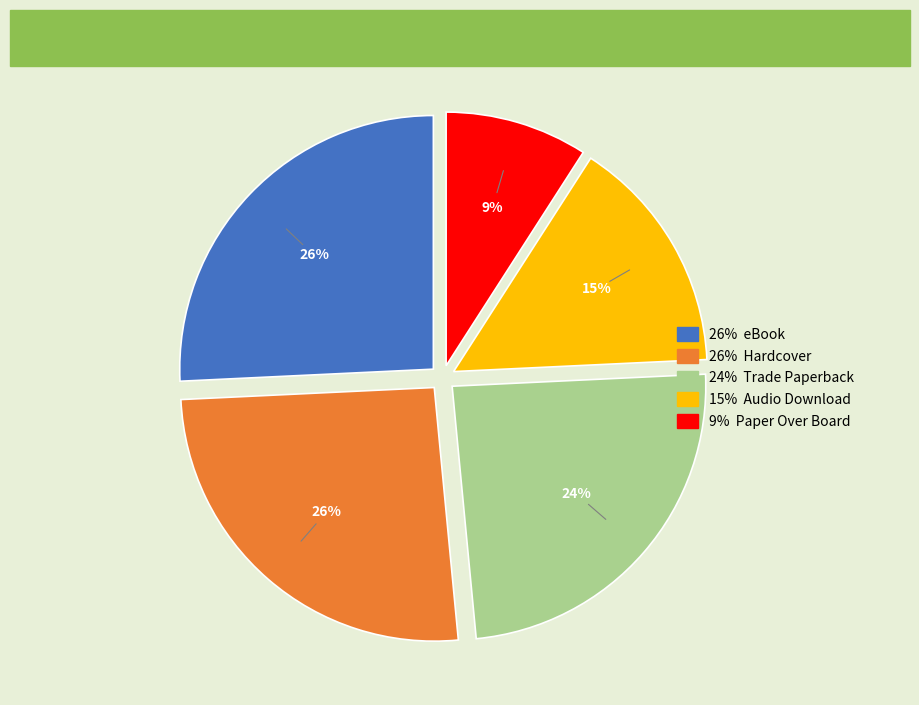

To the nearest percent, what is the average slice percentage?

20%